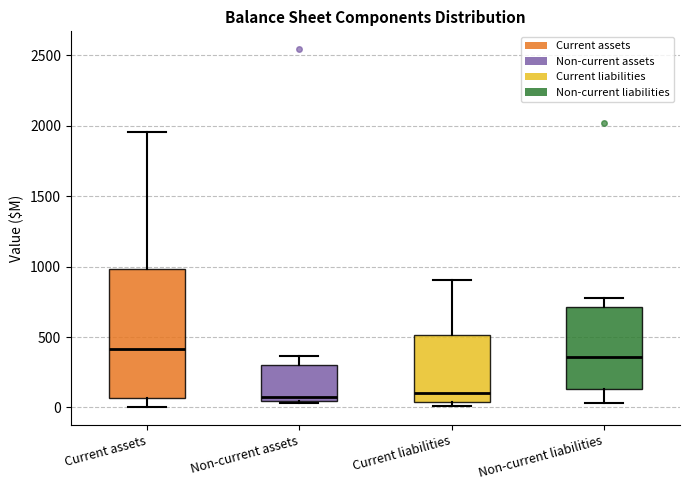

Reading left to right, read every box against the y-axis: the position of its median line, the range the box covers, and the ends of its whiskers. The values are not printed on the chart, so give them approximately, as read against the axis.

Current assets: median 400, box 50 to 1000, whiskers 0 to 1950
Non-current assets: median 50 (just above the box's lower edge), box 50 to 300, whiskers 50 to 350
Current liabilities: median 100, box 50 to 500, whiskers 0 to 900
Non-current liabilities: median 350, box 150 to 700, whiskers 50 to 800